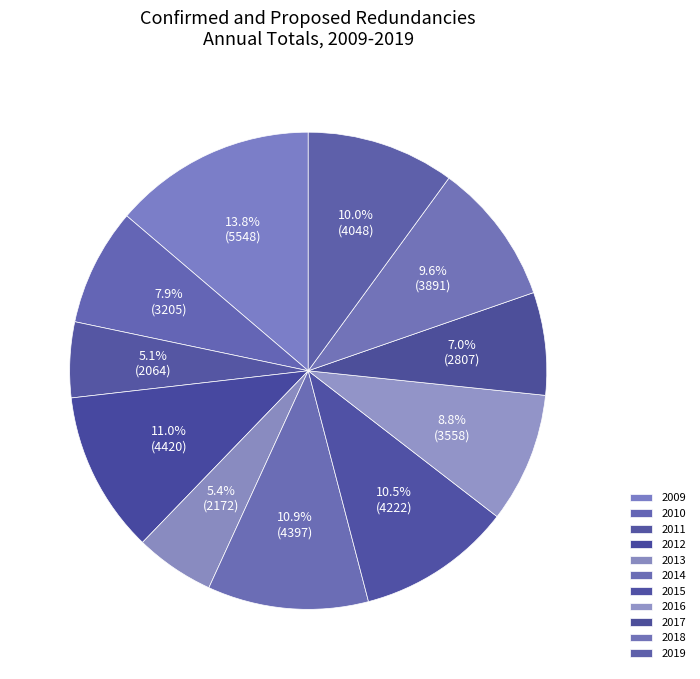

Which category has the biggest portion of the pie?

2009